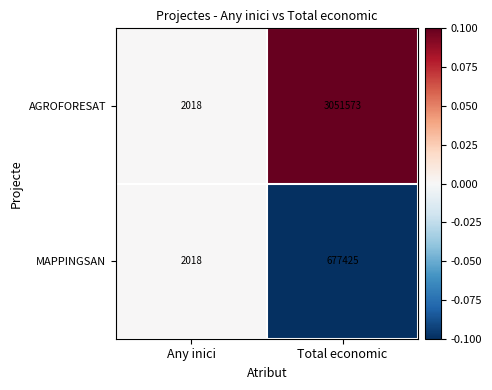

How many data points does each series have?

2